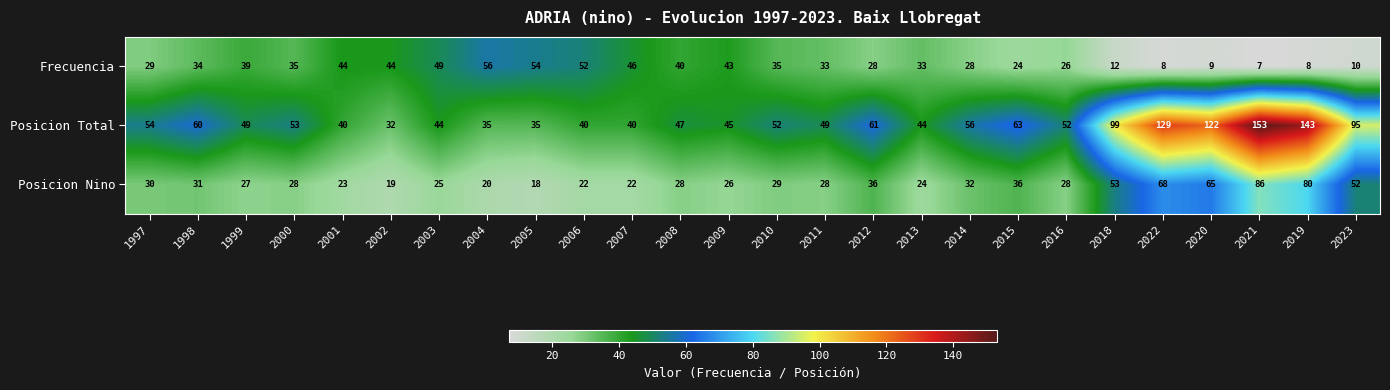

At which category does the chart reach its minimum across all series?

2021